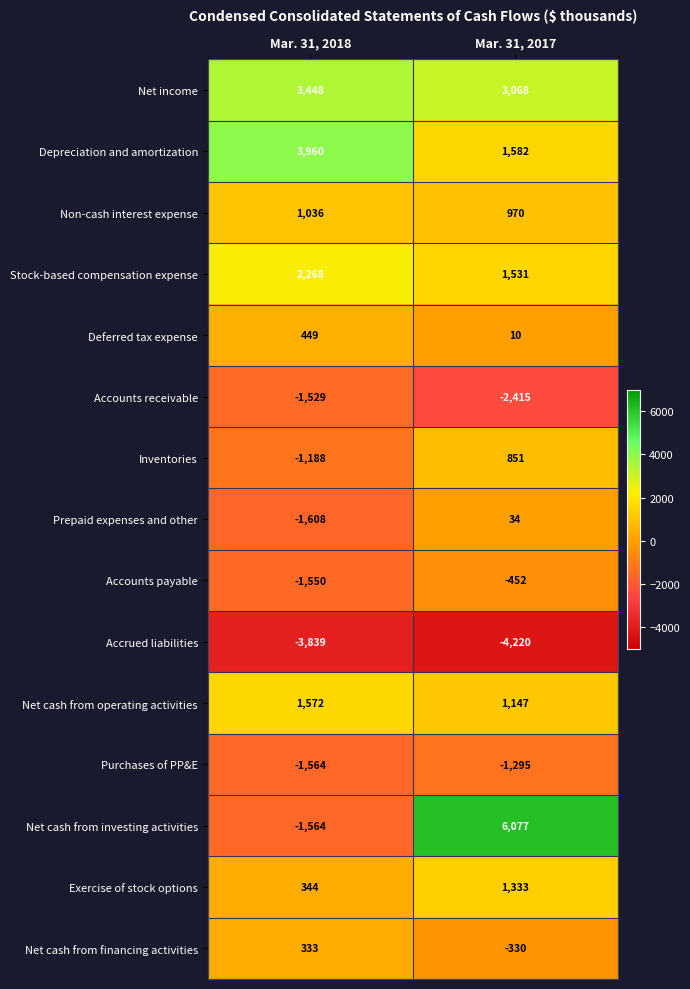

At which category is the sum across all series the highest?

Mar. 31, 2017